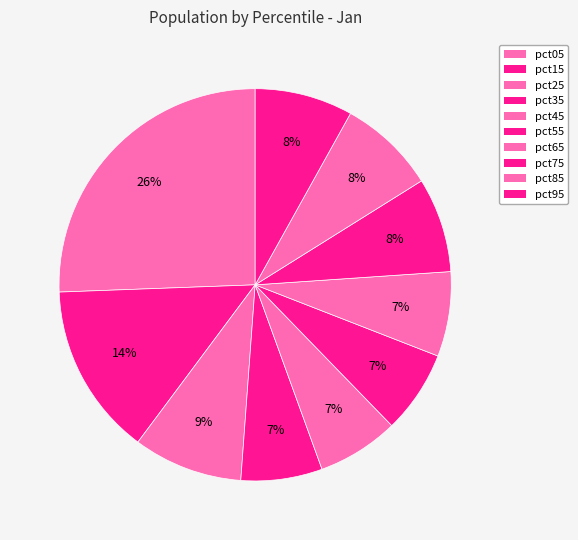

To the nearest percent, what is the difference between the pct15 and pct95 slice percentages?

6%